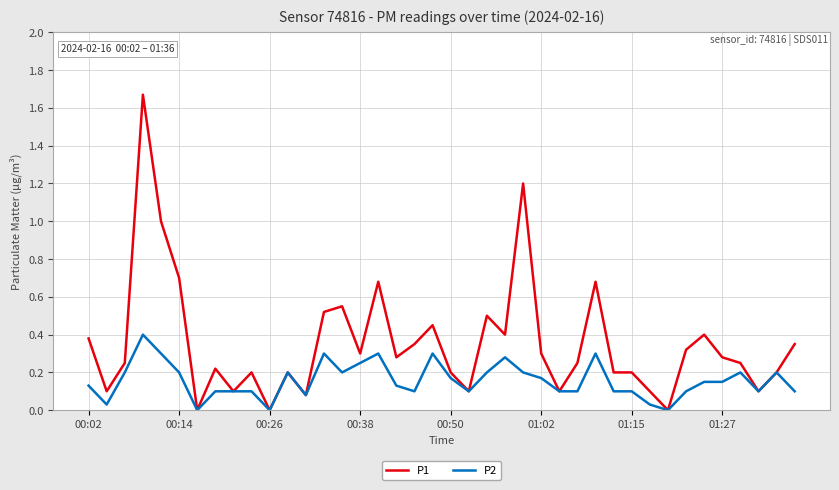

Rank the series by their average value, from lowest to highest.

P2, P1